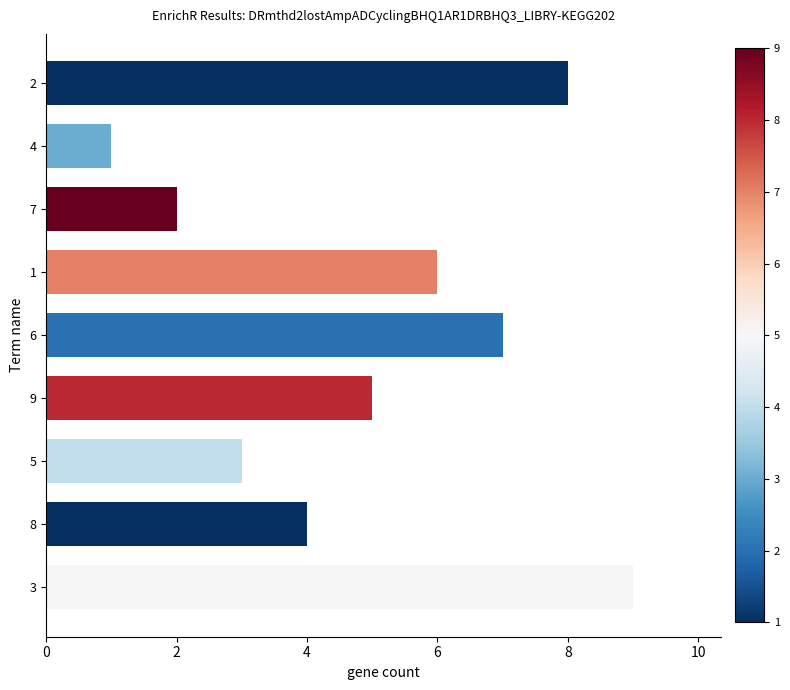

What is the sum of the values at 7 and 8?

6